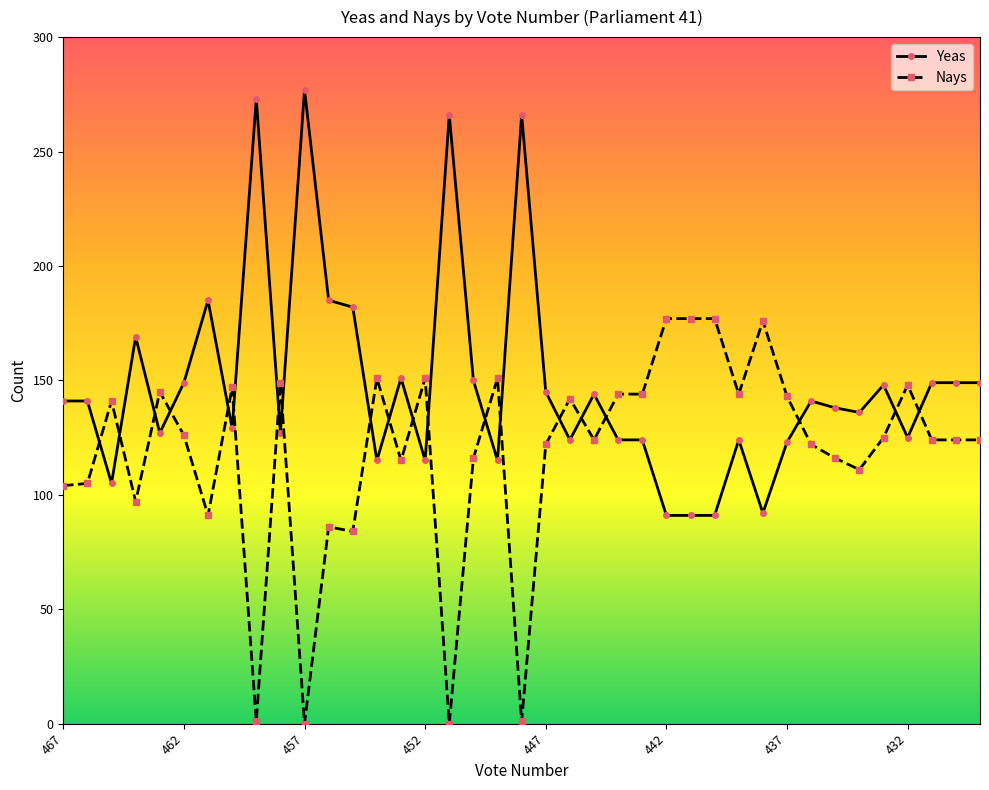

True or false: Nays and Yeas intersect in this chart.

True